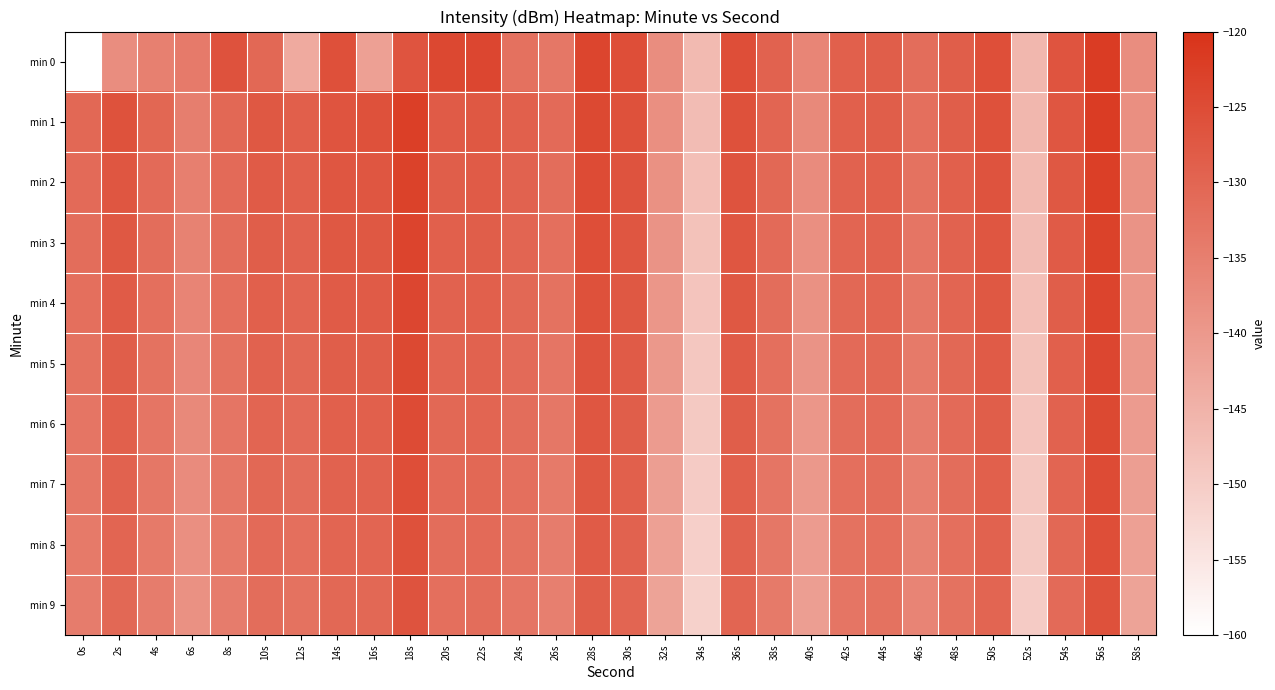

Which has a higher value, 20s or 32s?

20s